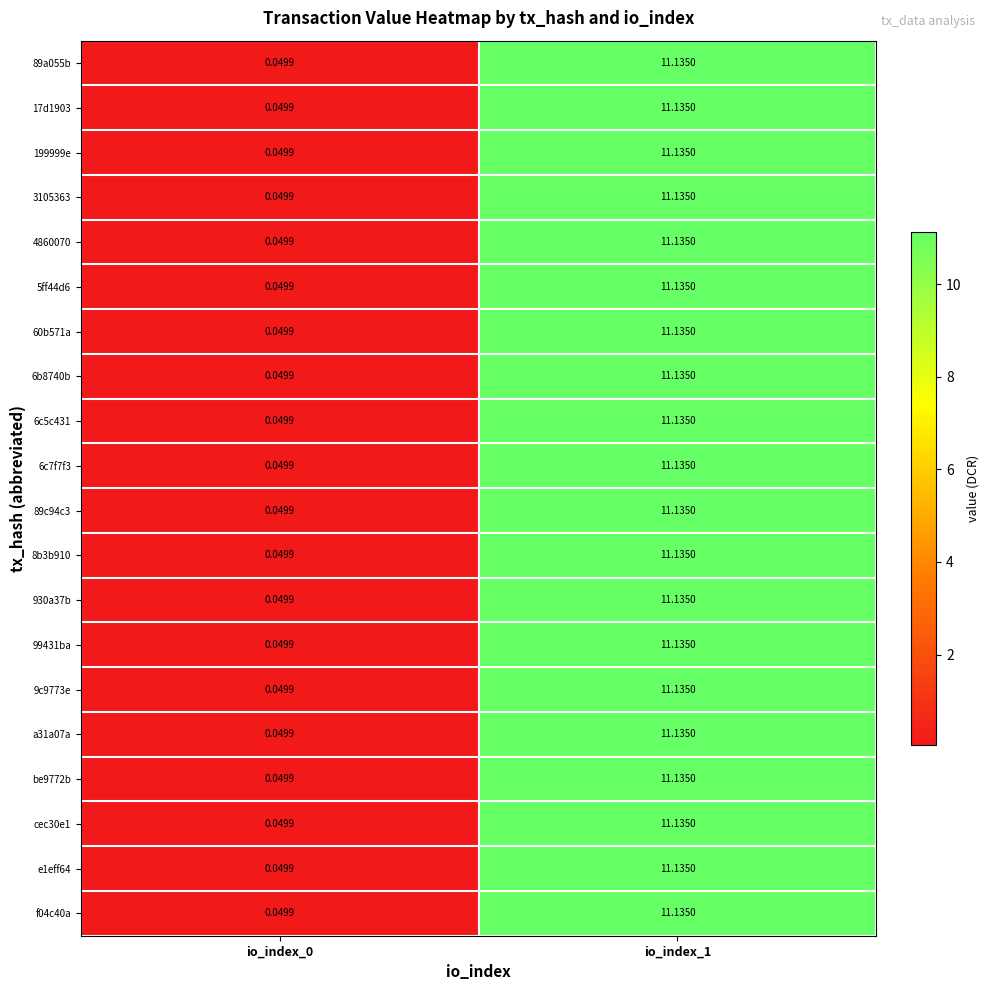

How many values in the 5ff44d6 series are below 11?

1